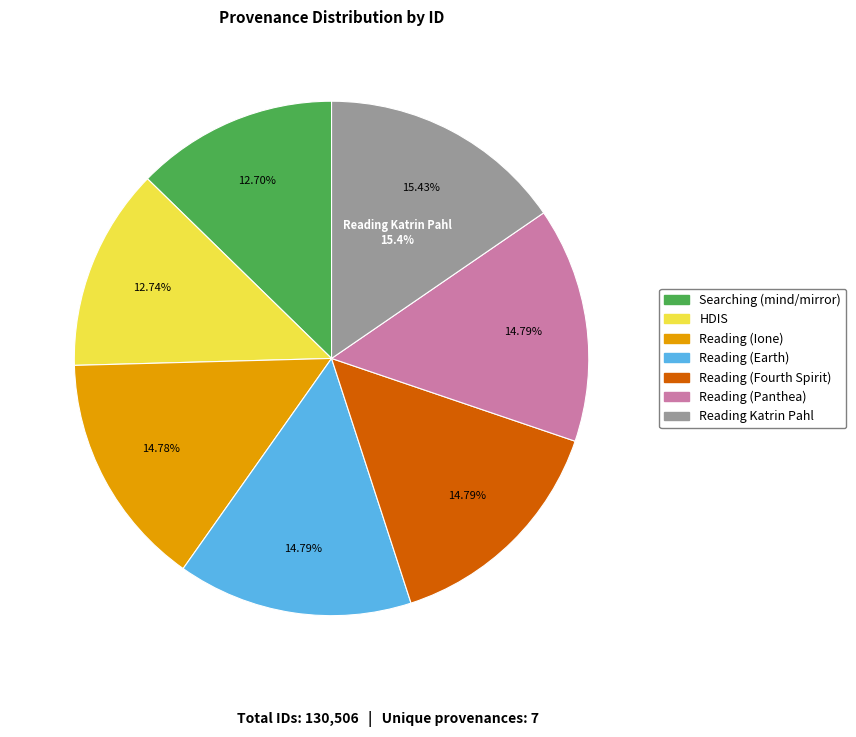

True or false: Reading (Earth) accounts for 15% of the total.

True